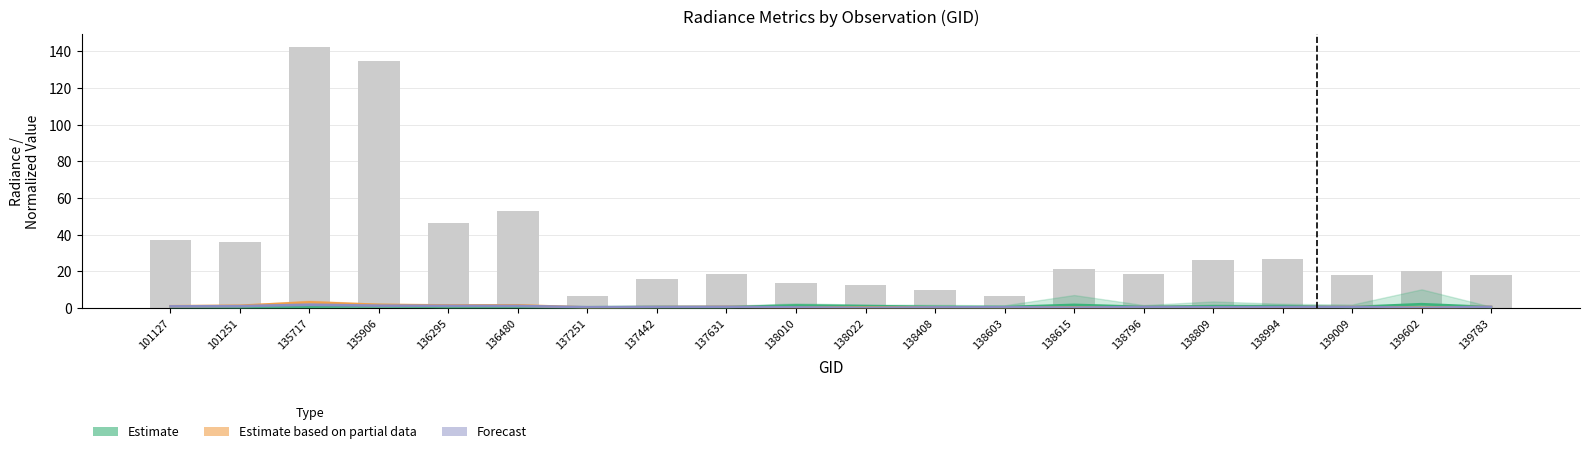

What is the difference between the maximum and second lowest values in the Forecast series?

1.7